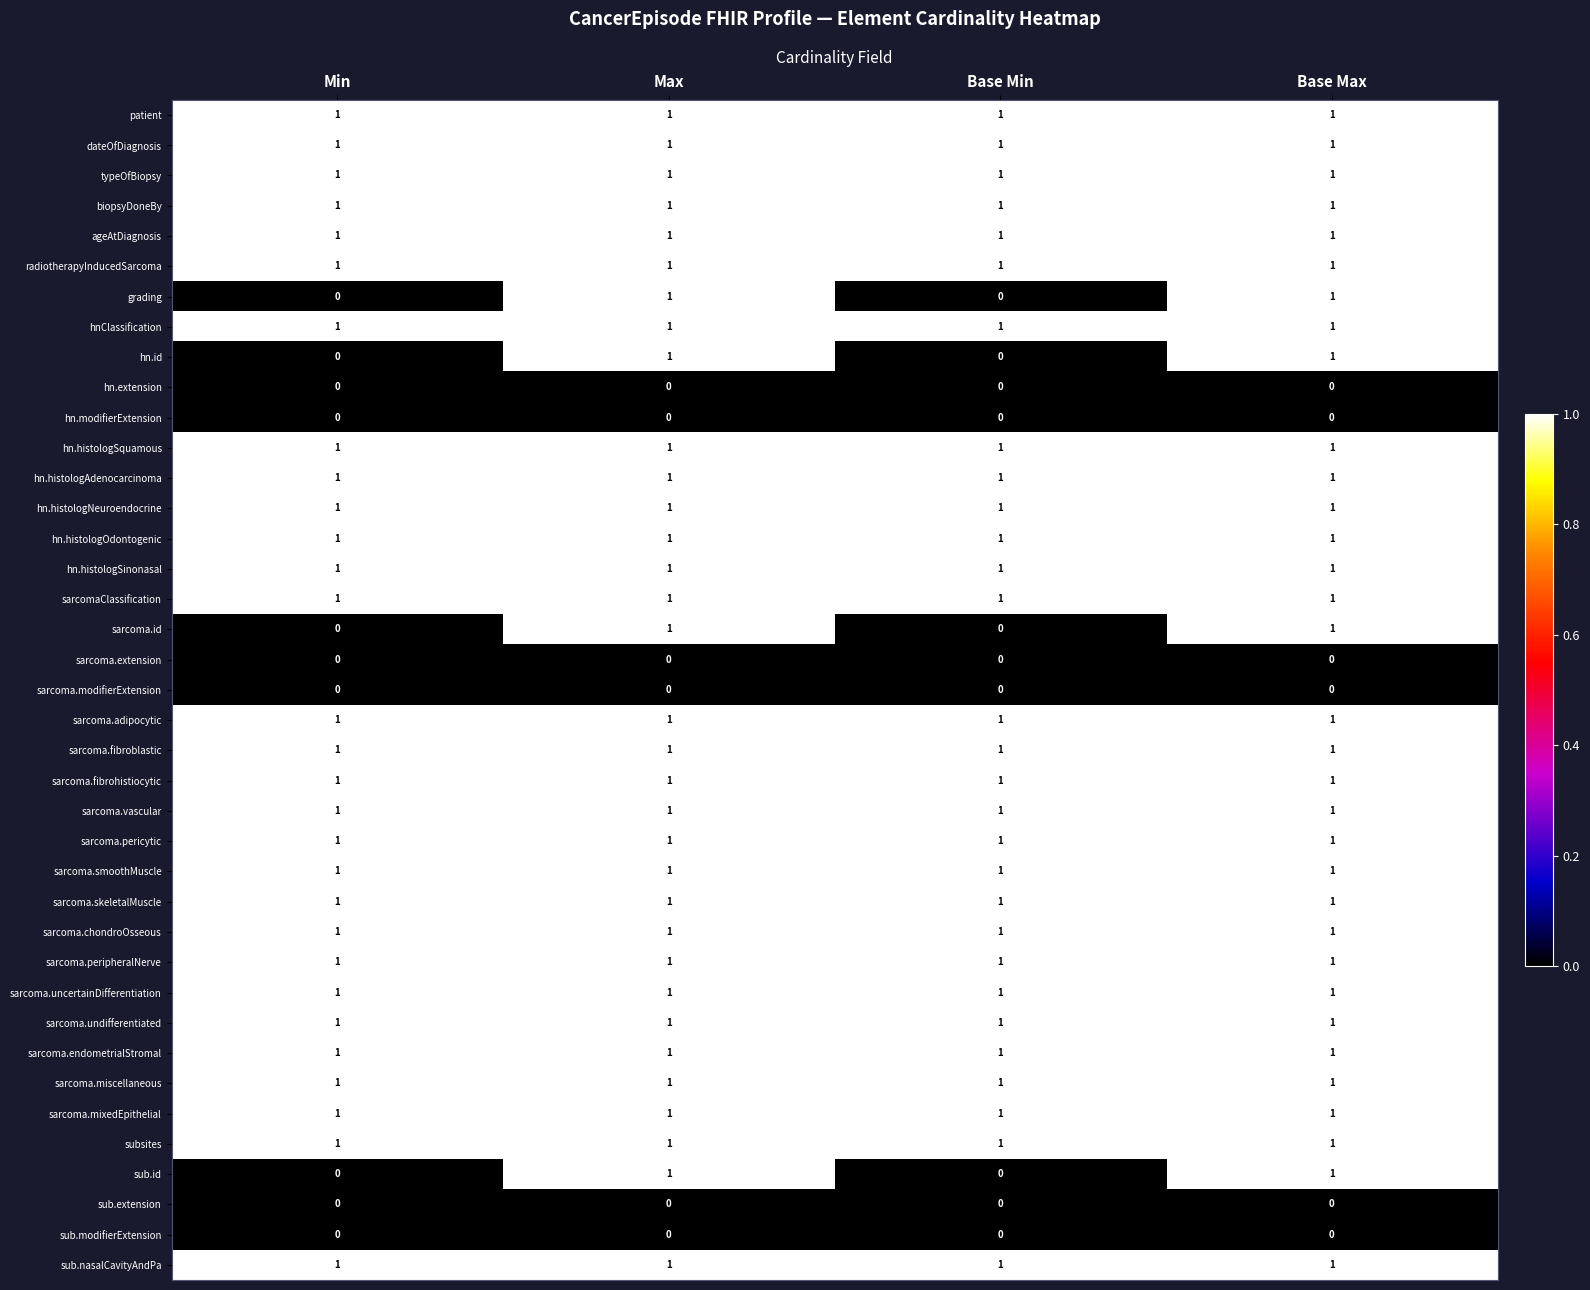

Count the hn.id values in the range 0 to 1.

4